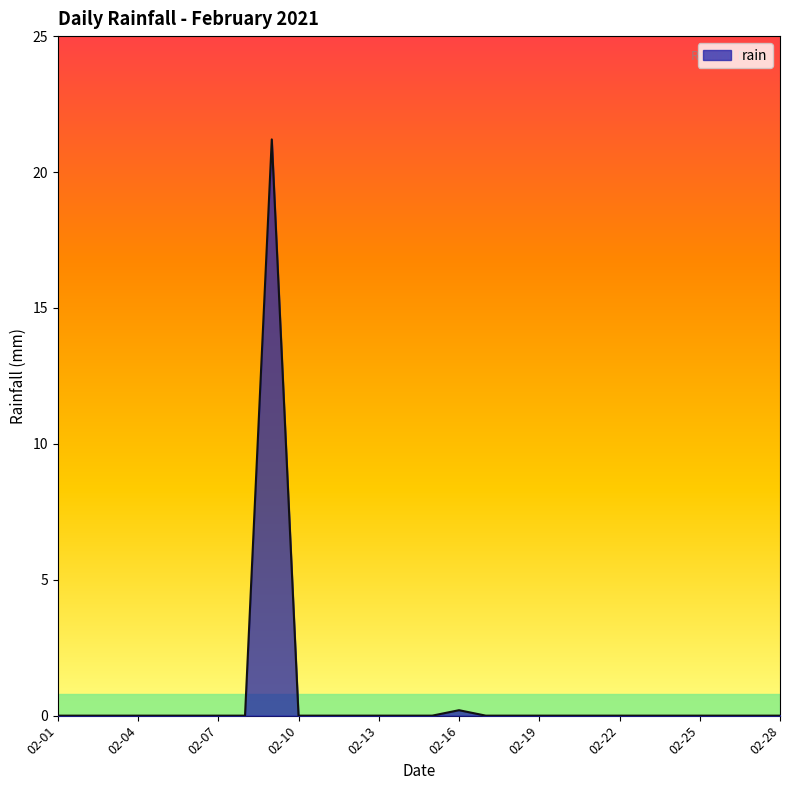

What is the greatest value displayed?

21.2